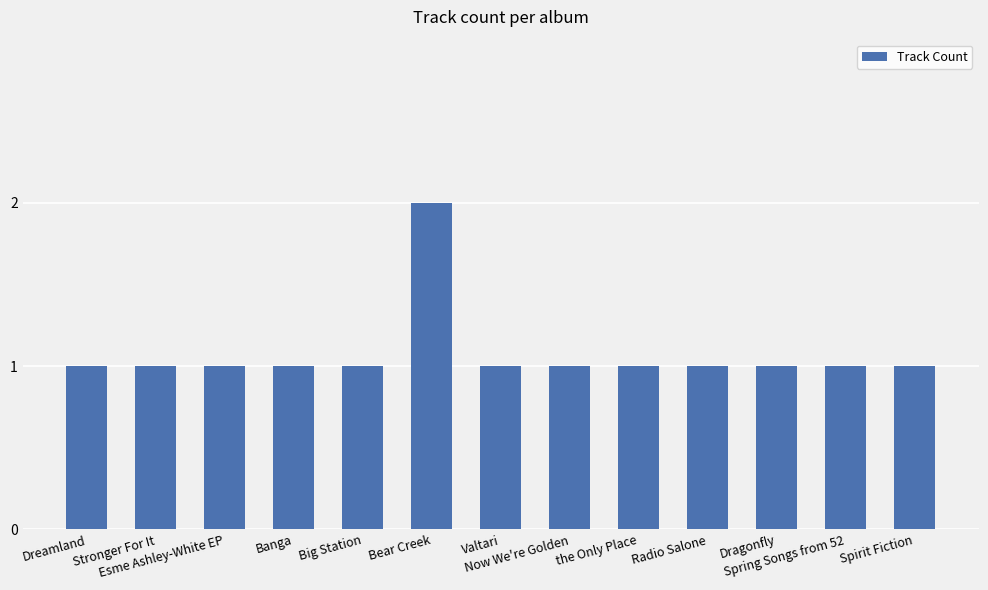

True or false: the data shows 0 at Spring Songs from 52.

False